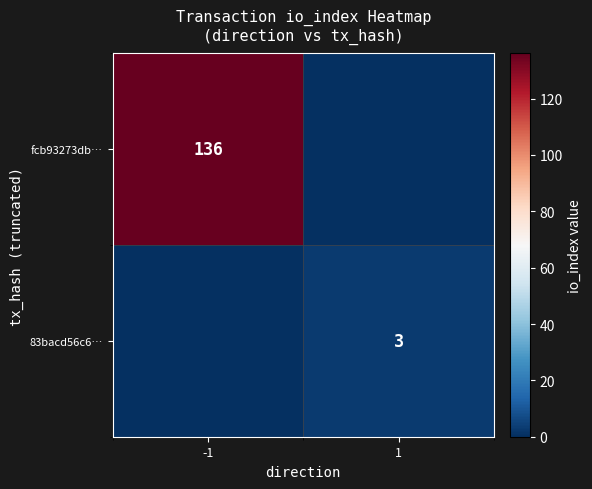

What is the total value across all series at 1?

3